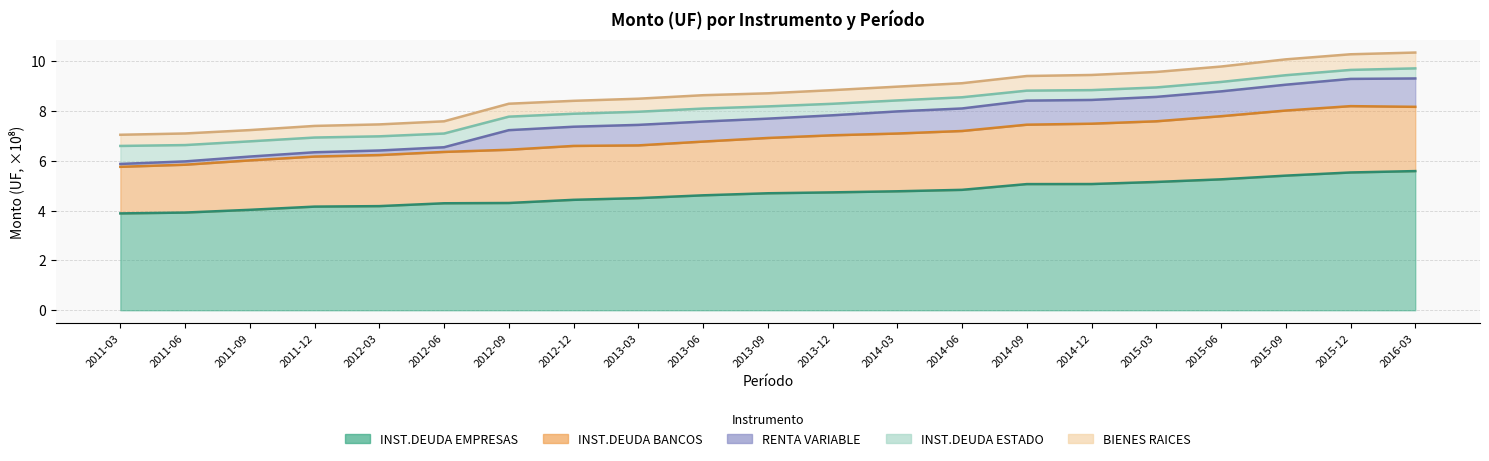

At which label does INST.DEUDA EMPRESAS first exceed 4?

2011-09